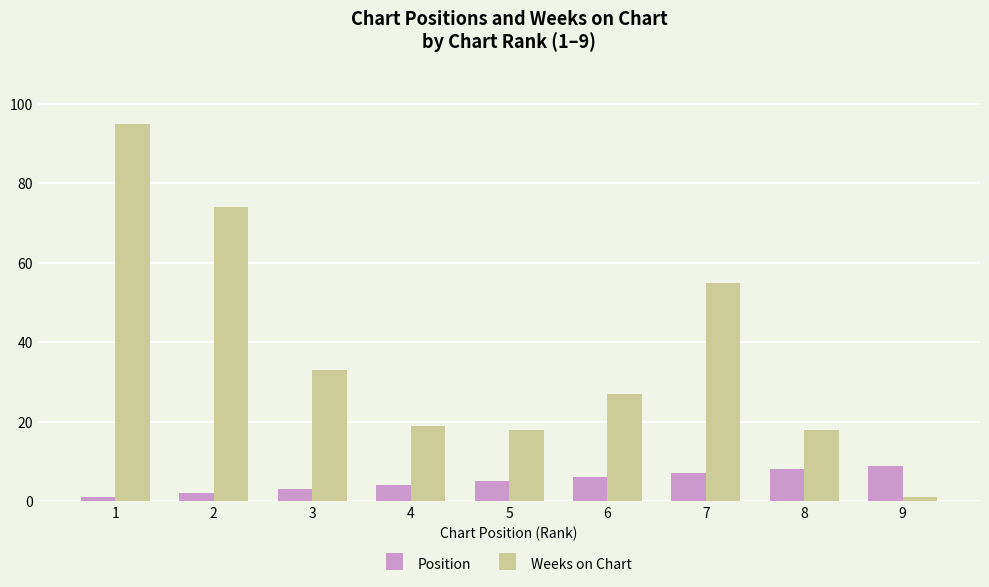

At which category is the sum across all series the highest?

1